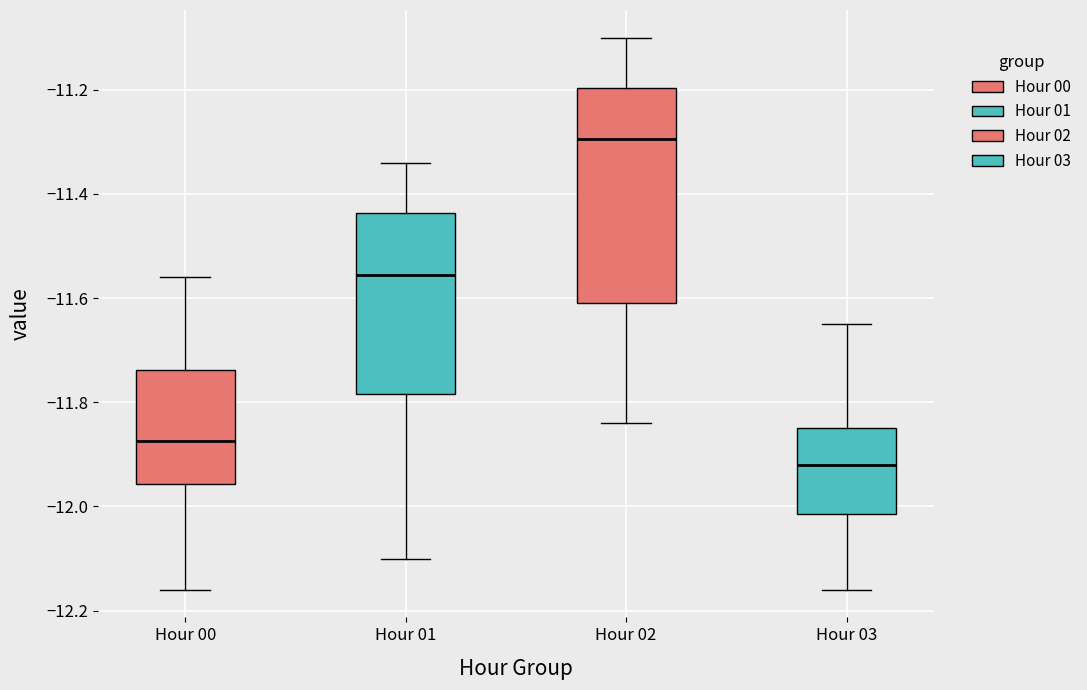

Which box has the lowest median line?

Hour 03